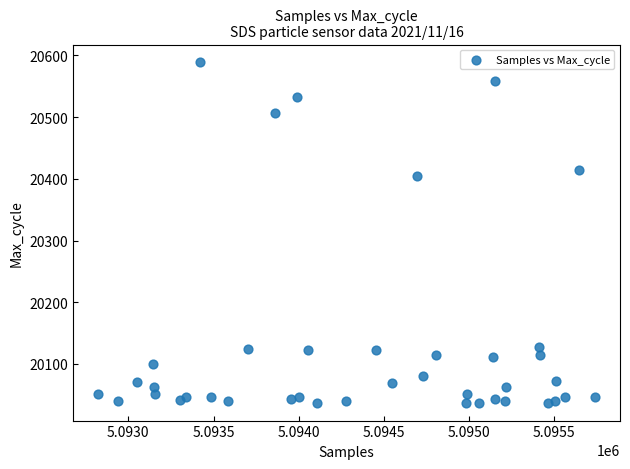

What is the range of X values (max minus min)?

2917